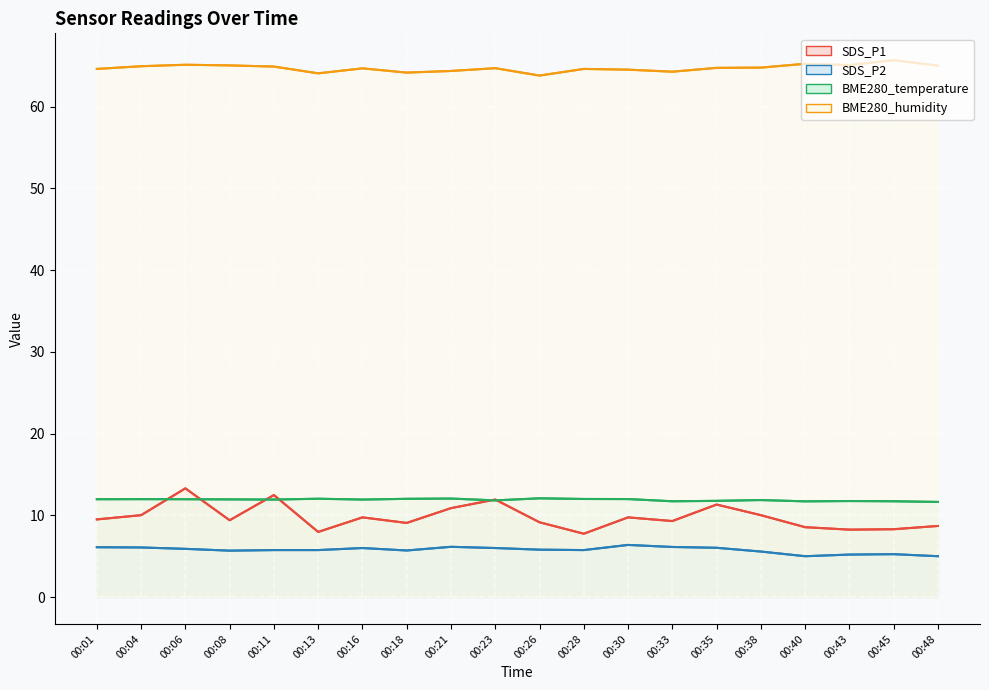

How many series are shown in this chart?

4